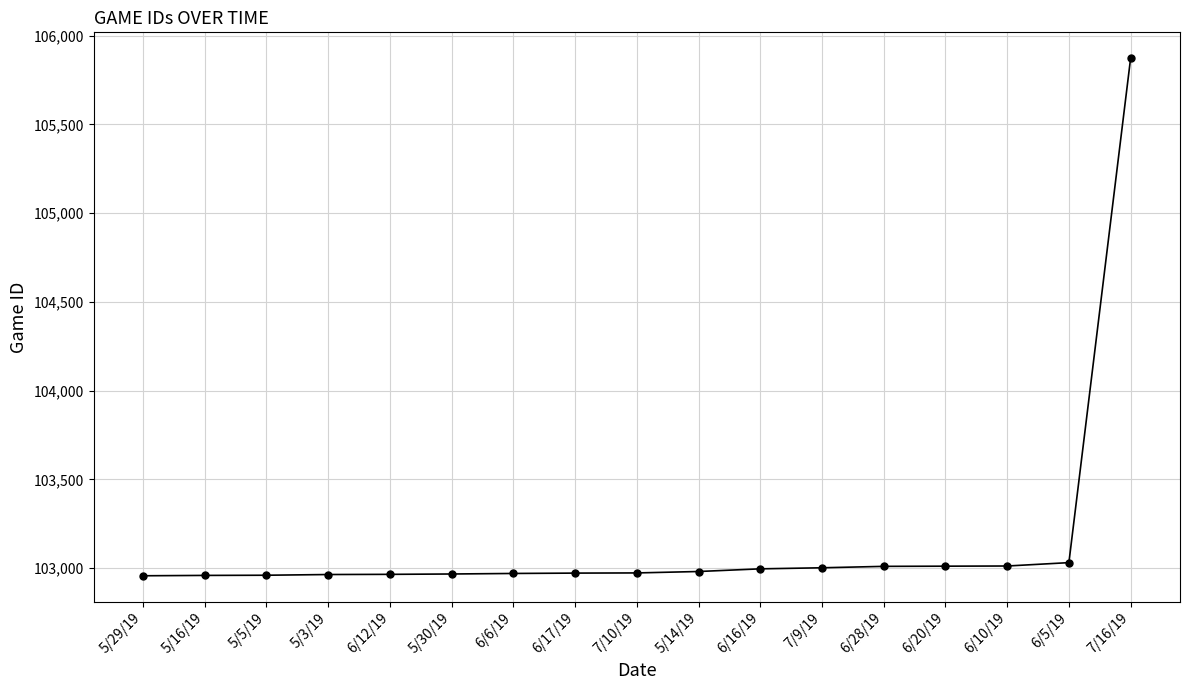

Which has a higher value, 6/16/19 or 5/16/19?

6/16/19